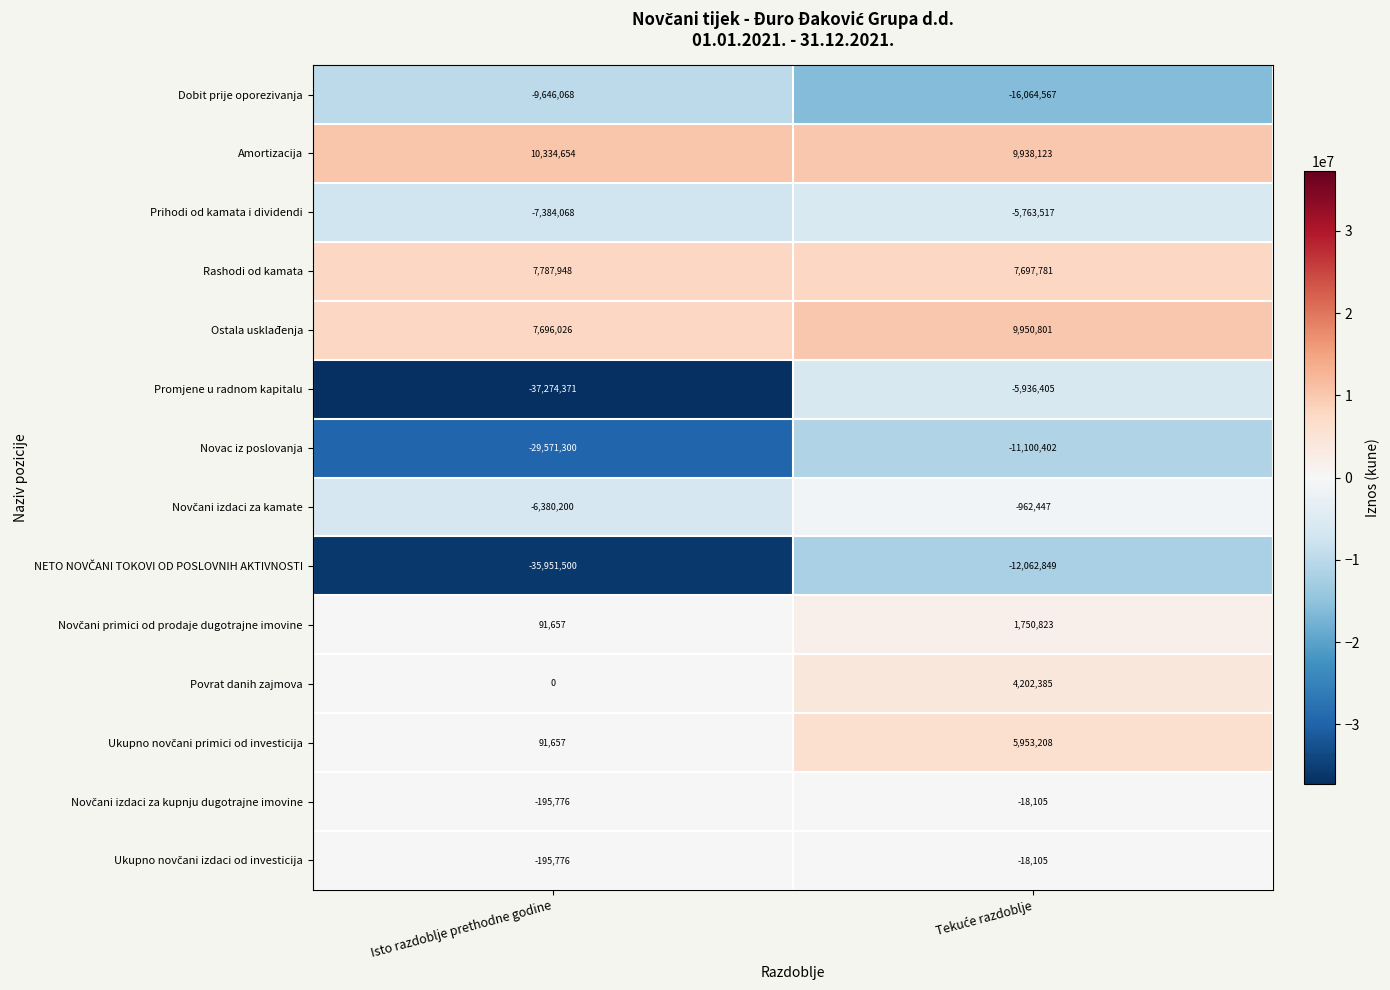

Which label corresponds to the largest value in the chart?

Isto razdoblje prethodne godine